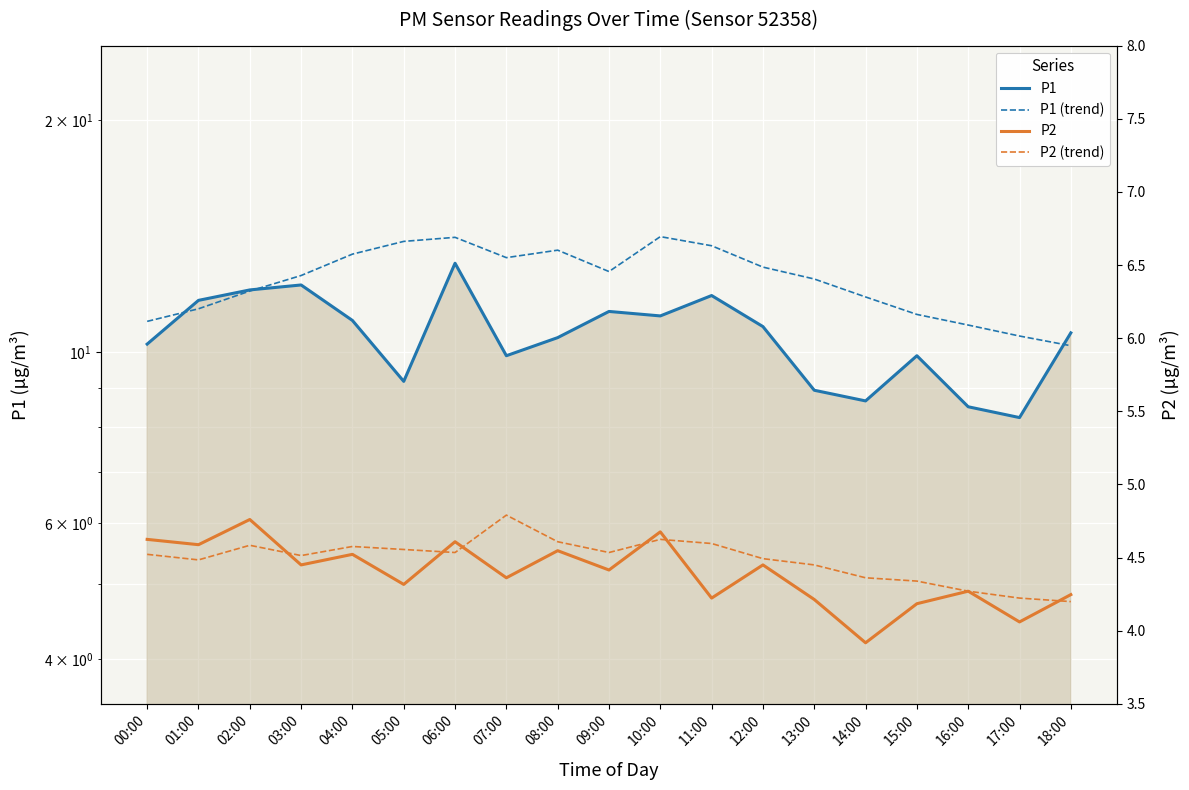

In P1, how many points are higher than both neighbors (excluding endpoints)?

5